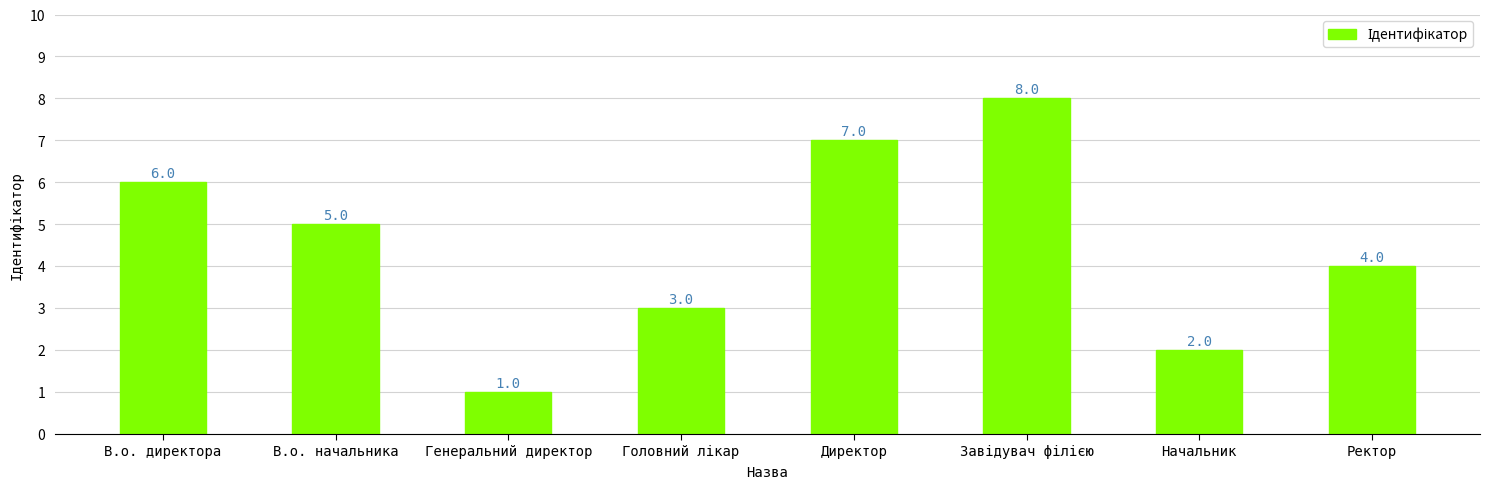

What is the label of the 1st bar from the right?

Ректор